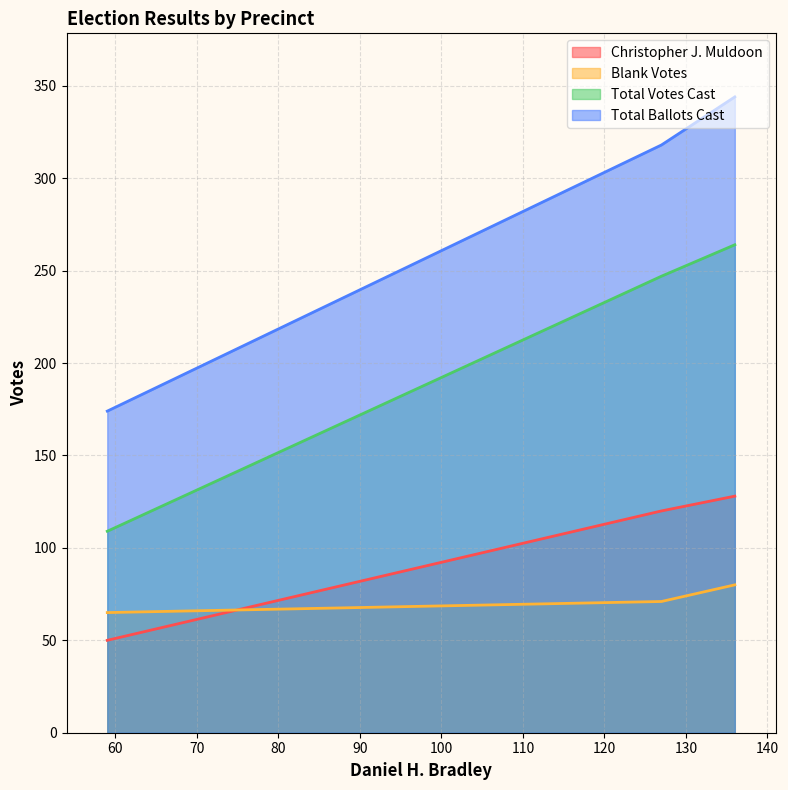

At how many categories does at least one series exceed 284?

2